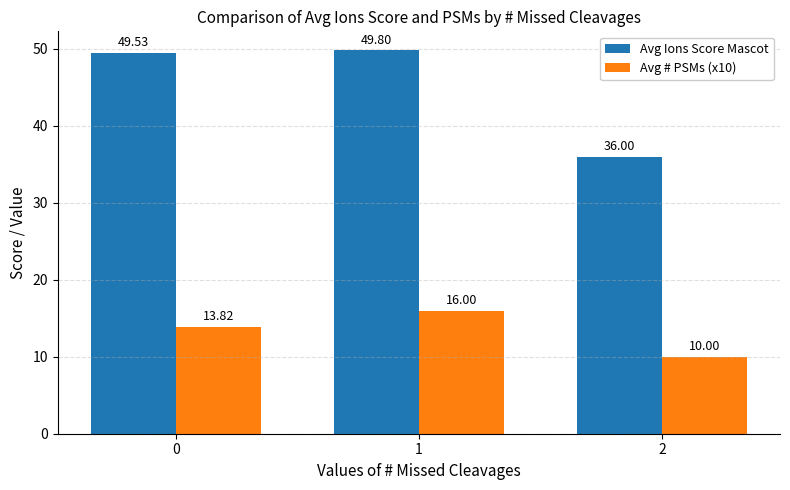

What are all the series names shown in the legend?

Avg Ions Score Mascot, Avg # PSMs (x10)